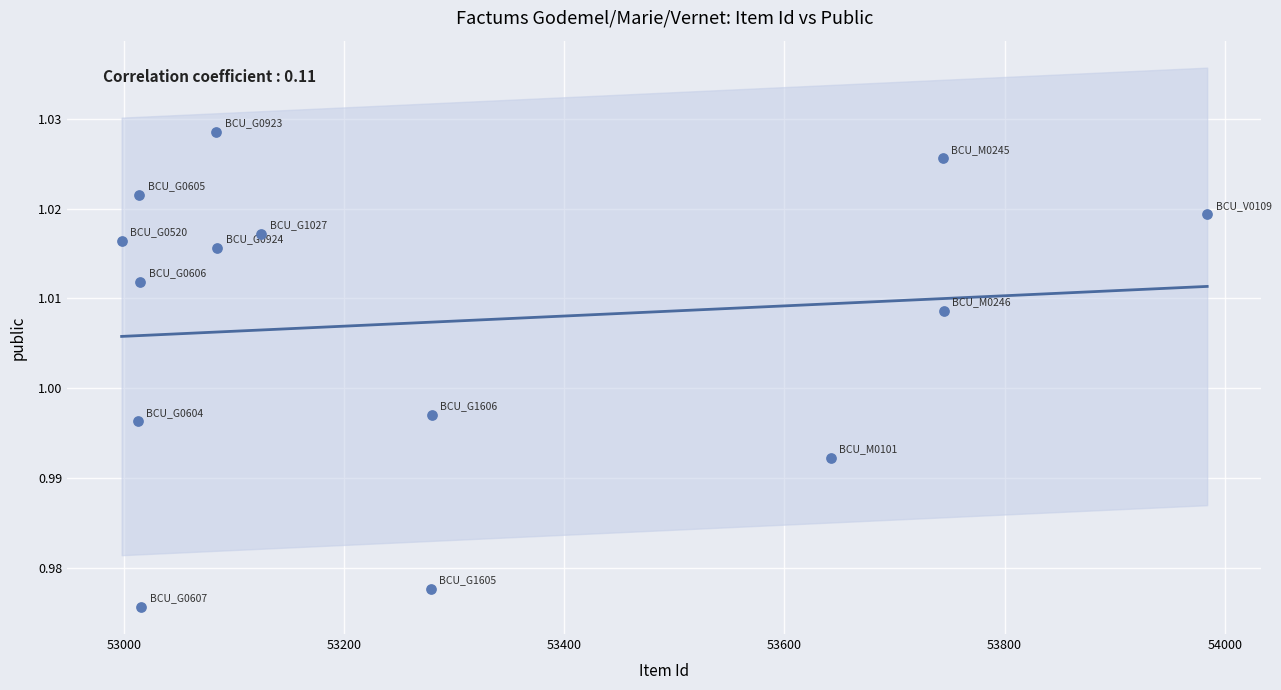

What is the range of X values (max minus min)?

986.0